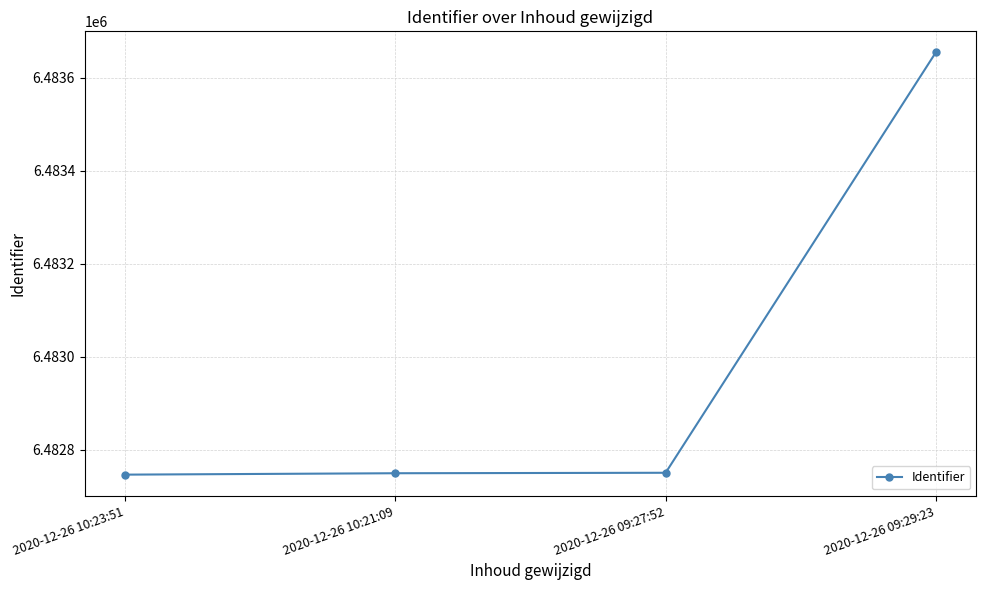

What is the smallest value displayed?

6482747